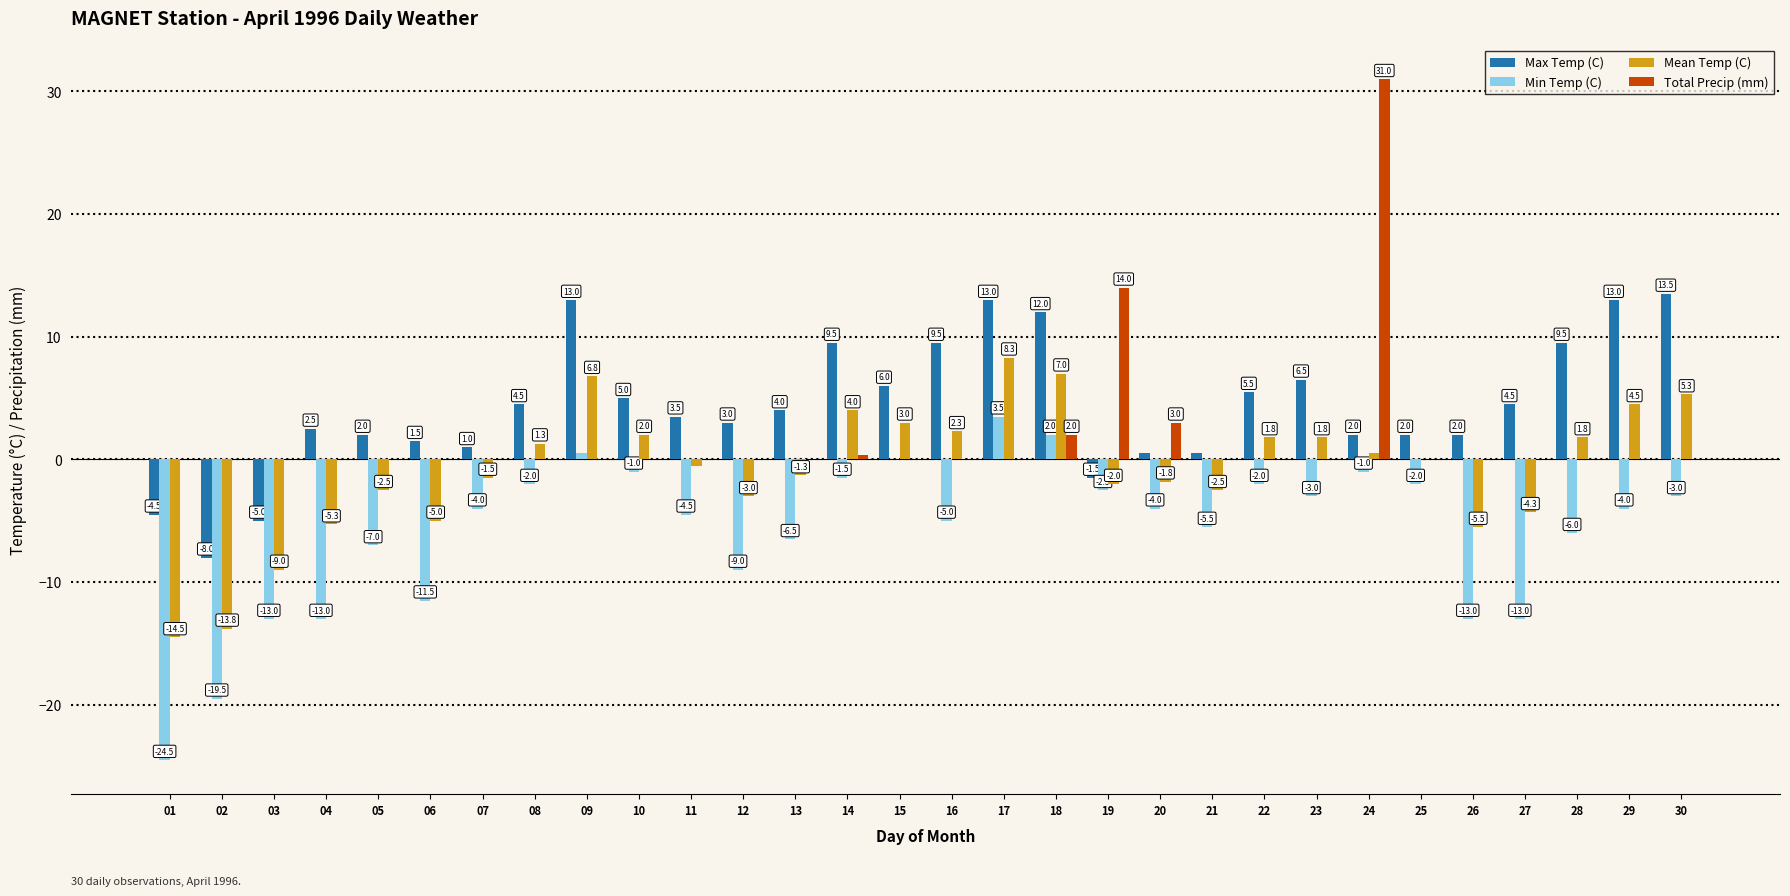

Reading left to right, list all the values displayed in this chart.

Max Temp (C): -4.5	-8.0	-5.0	2.5	2.0	1.5	1.0	4.5	13.0	5.0	3.5	3.0	4.0	9.5	6.0	9.5	13.0	12.0	-1.5	0.5	0.5	5.5	6.5	2.0	2.0	2.0	4.5	9.5	13.0	13.5
Min Temp (C): -24.5	-19.5	-13.0	-13.0	-7.0	-11.5	-4.0	-2.0	0.5	-1.0	-4.5	-9.0	-6.5	-1.5	0.0	-5.0	3.5	2.0	-2.5	-4.0	-5.5	-2.0	-3.0	-1.0	-2.0	-13.0	-13.0	-6.0	-4.0	-3.0
Mean Temp (C): -14.5	-13.8	-9.0	-5.3	-2.5	-5.0	-1.5	1.3	6.8	2.0	-0.5	-3.0	-1.3	4.0	3.0	2.3	8.3	7.0	-2.0	-1.8	-2.5	1.8	1.8	0.5	0.0	-5.5	-4.3	1.8	4.5	5.3
Total Precip (mm): 0.0	0.0	0.0	0.0	0.0	0.0	0.0	0.0	0.0	0.0	0.0	0.0	0.0	0.4	0.0	0.0	0.0	2.0	14.0	3.0	0.0	0.0	0.0	31.0	0.0	0.0	0.0	0.0	0.0	0.0